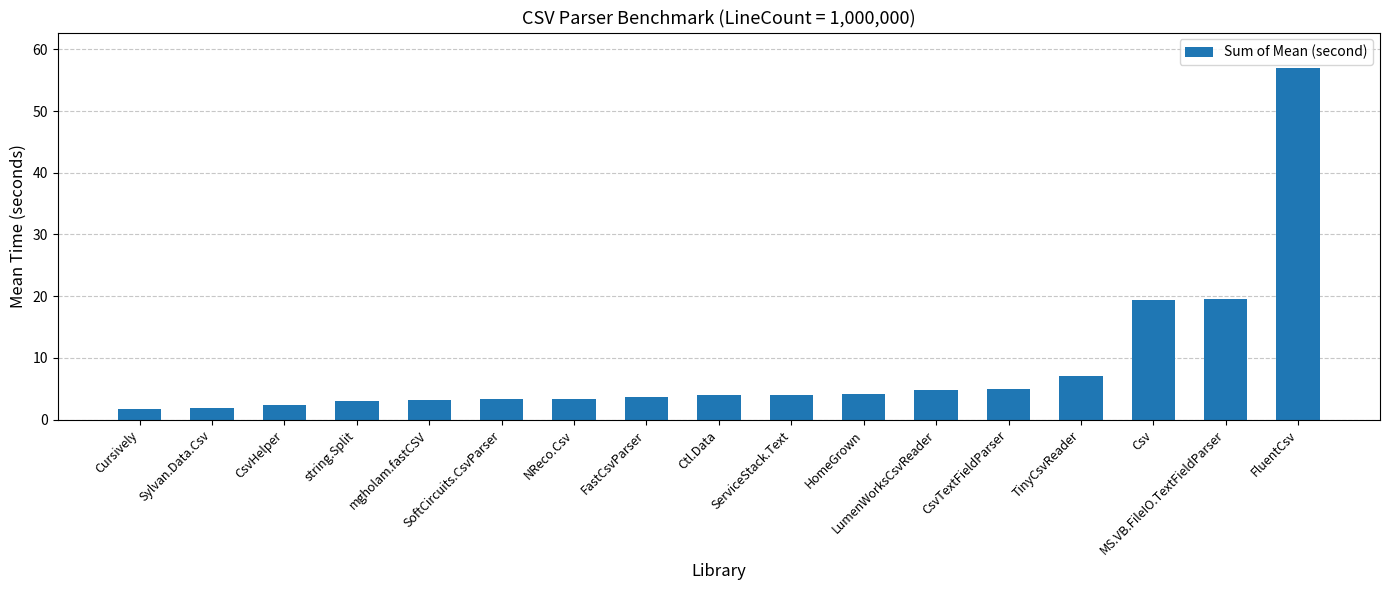

What position from the right is FluentCsv?

1